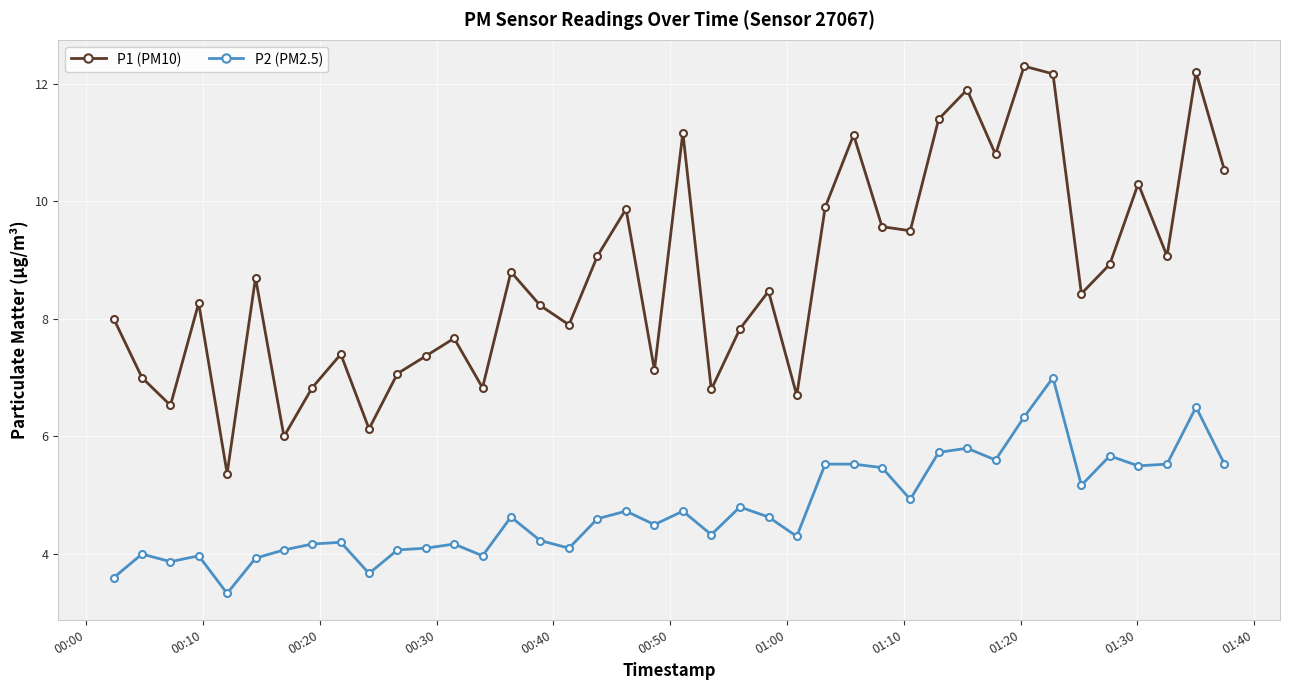

True or false: P2 (PM2.5) has more than 0 interior local peaks.

True